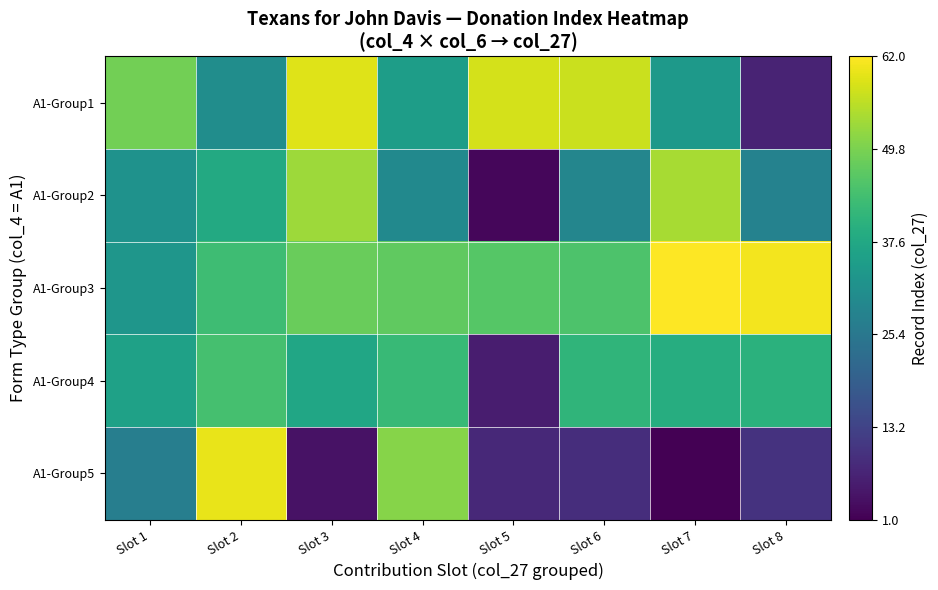

How many categories are shown in the chart?

8